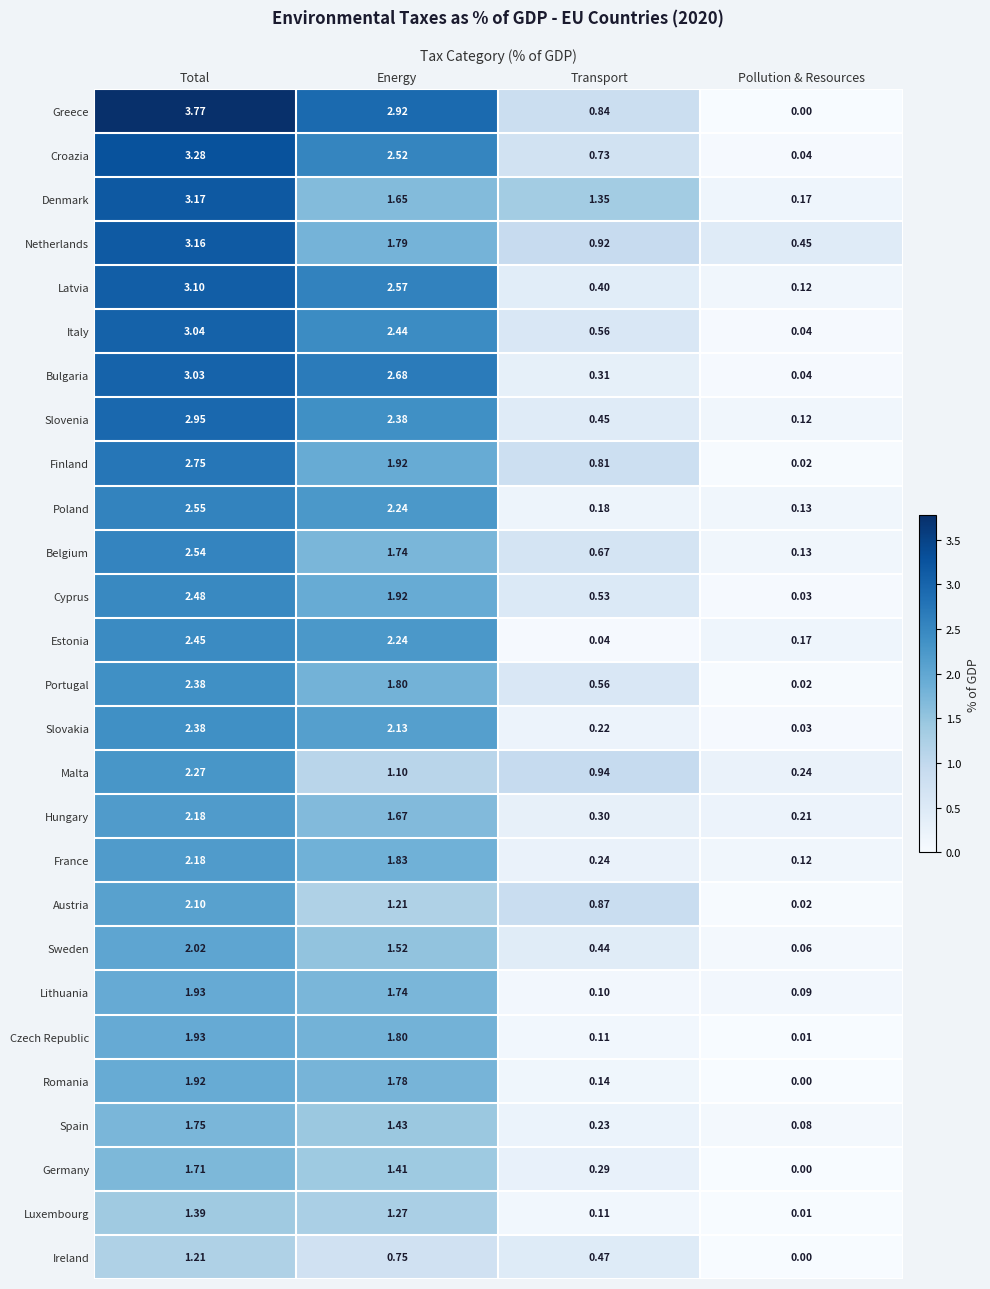

Is the value of Greece at Transport greater than the value of Netherlands at Transport?

No